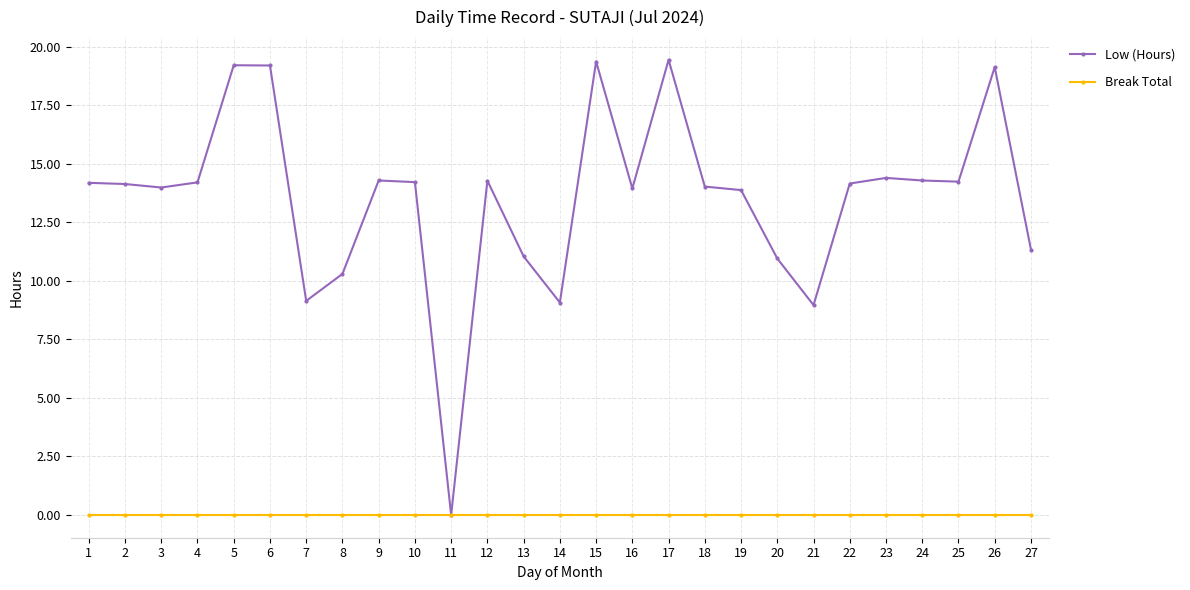

How many categories are shown in the chart?

27